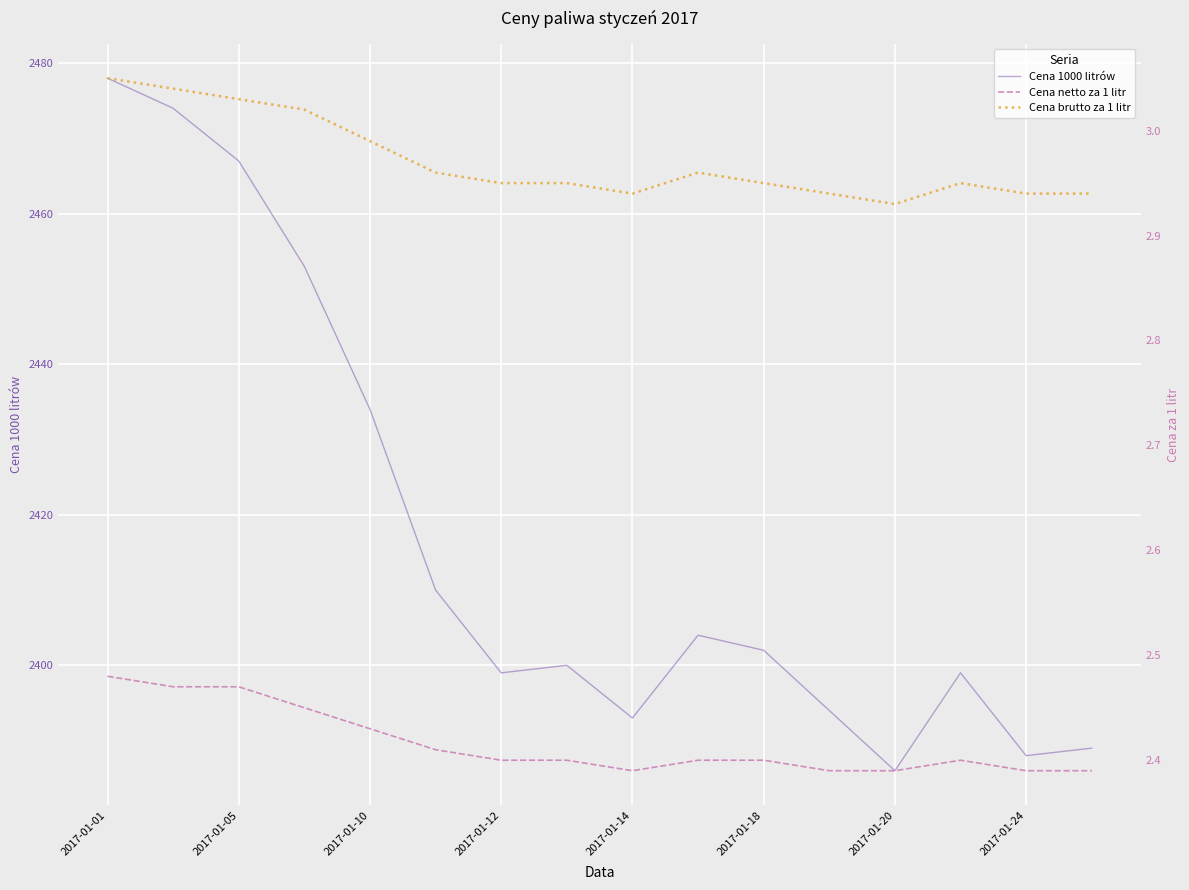

Where is Cena 1000 litrów nearest to the value 2432?

2017-01-10